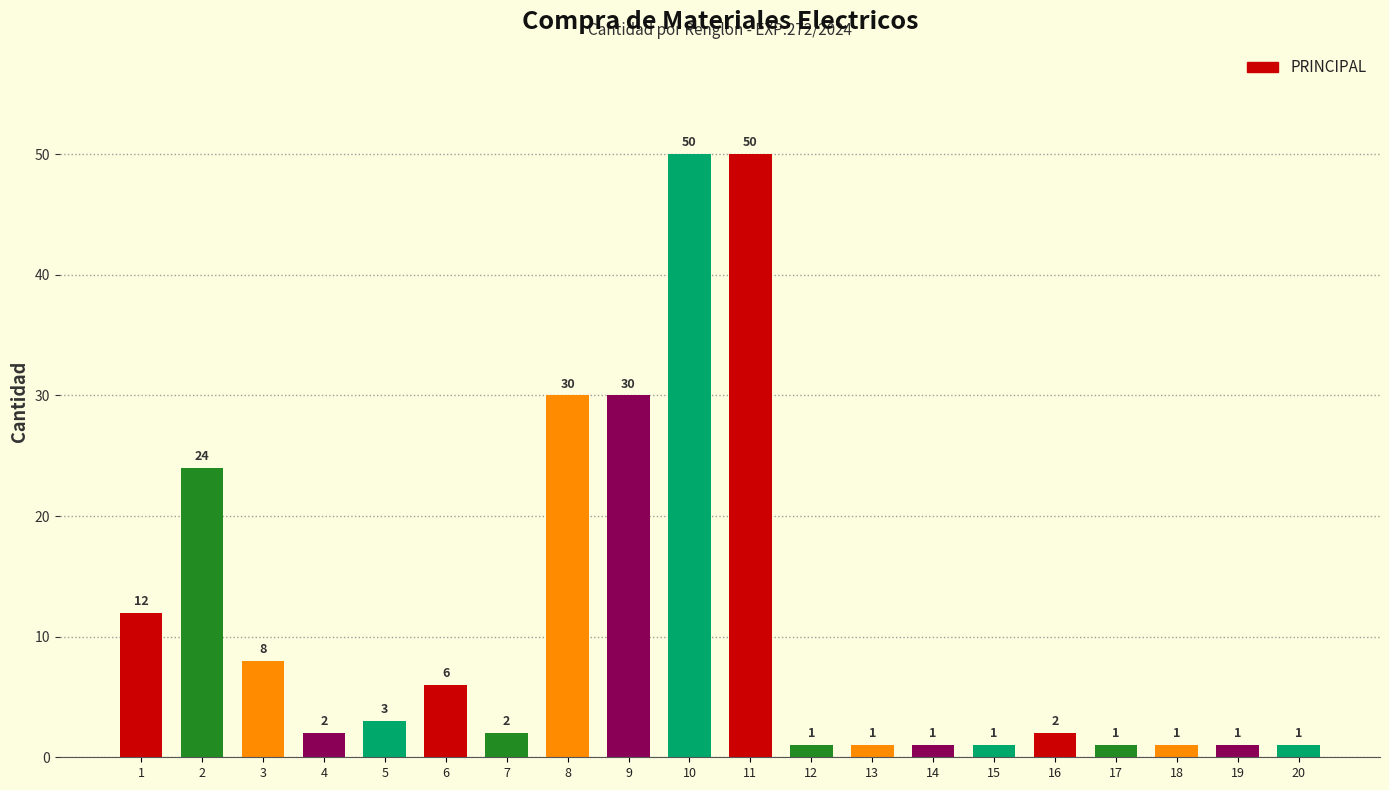

Where does the data first go above 2?

1